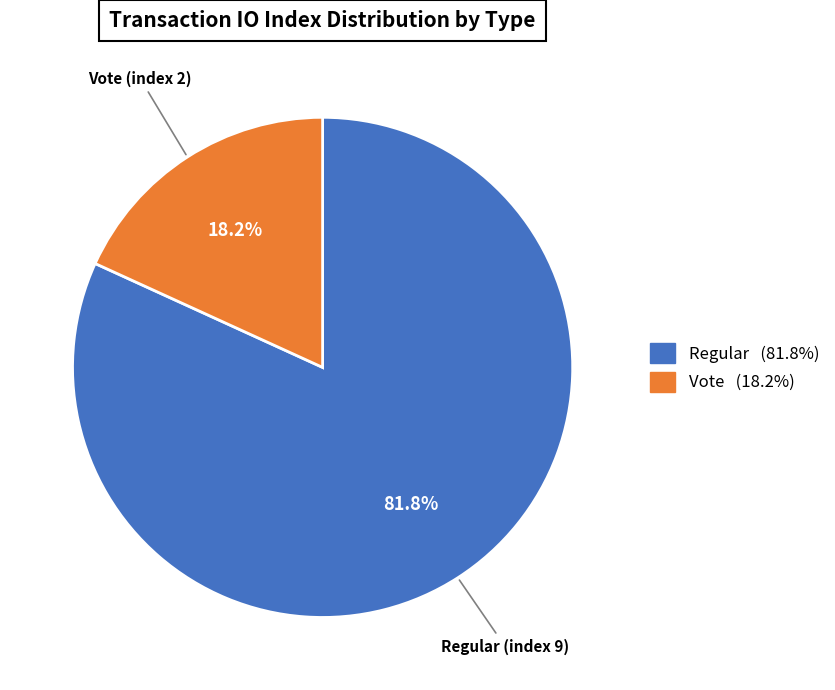

Which slice is the largest?

Regular (index 9)